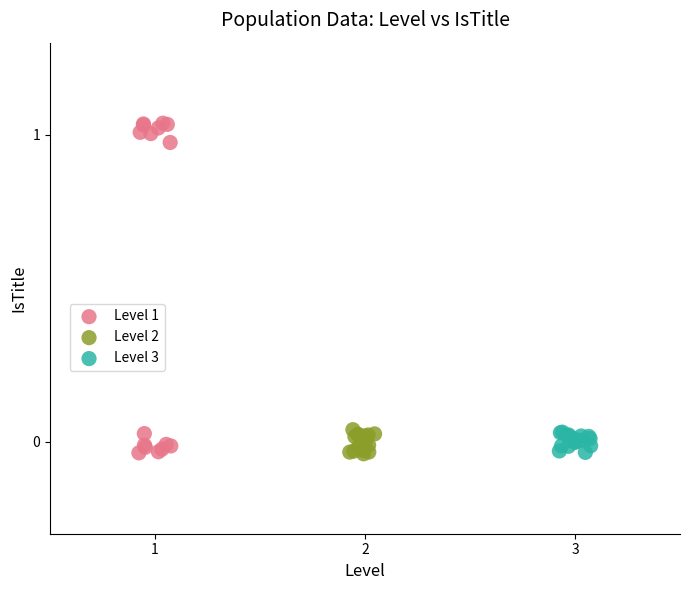

Which series reaches the maximum Y coordinate?

Level 1